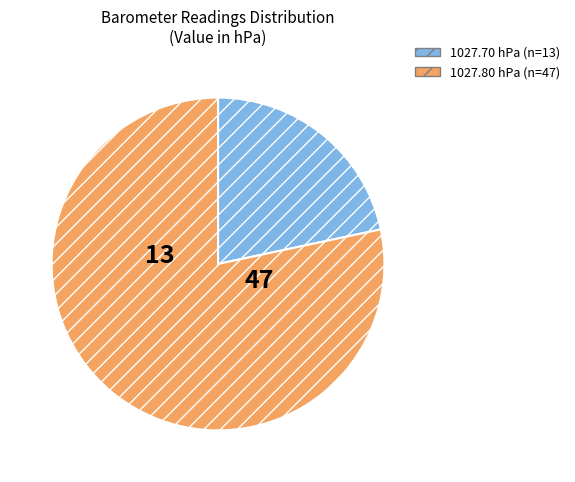

Is there a majority slice in this chart?

Yes